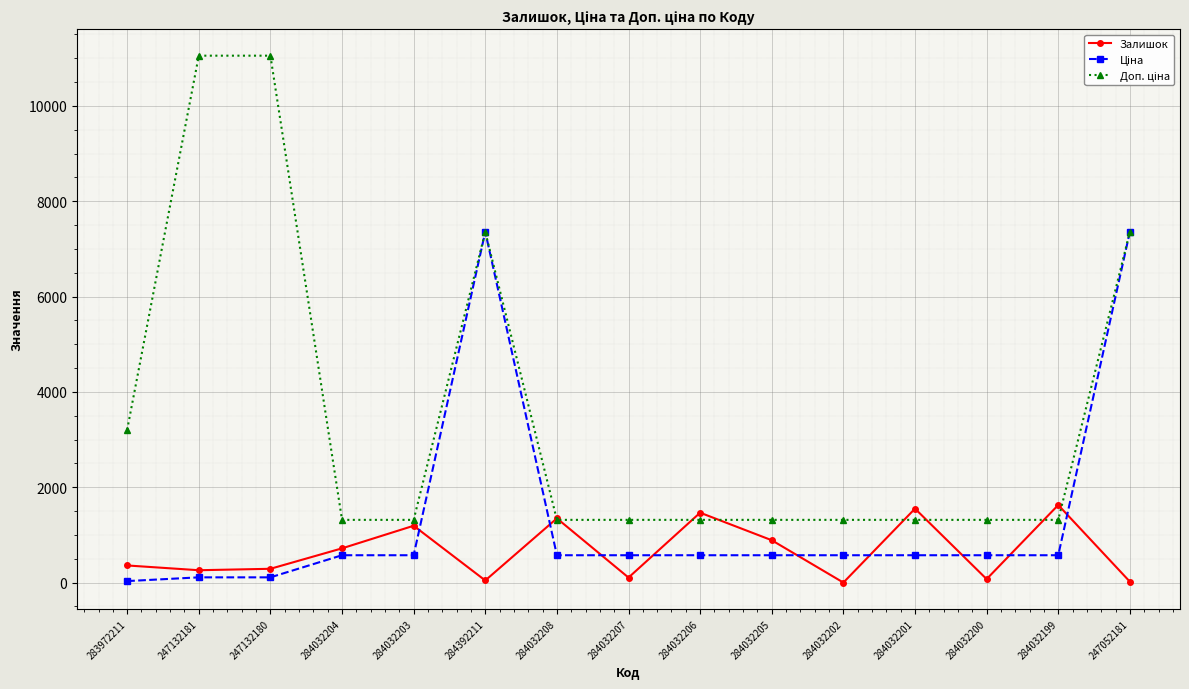

Which series changed the most between 284032204 and 284032208?

Залишок